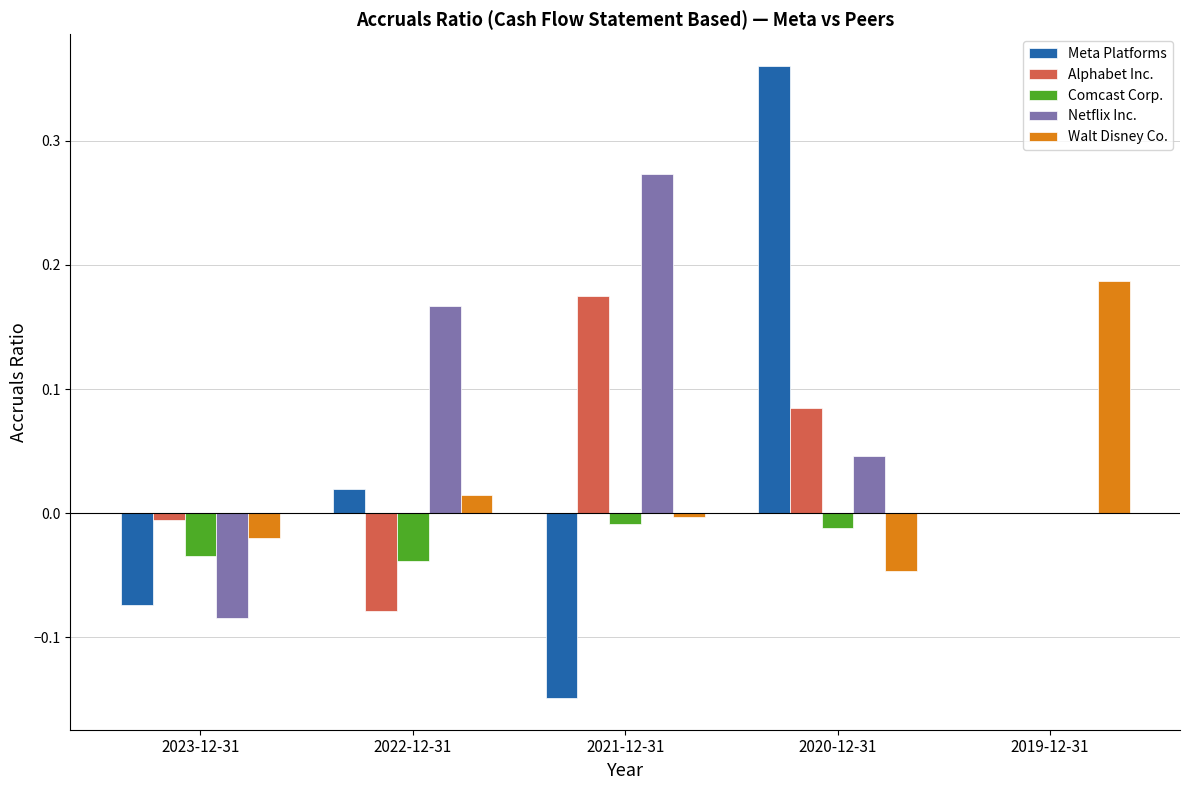

Count the number of data series in this chart.

5